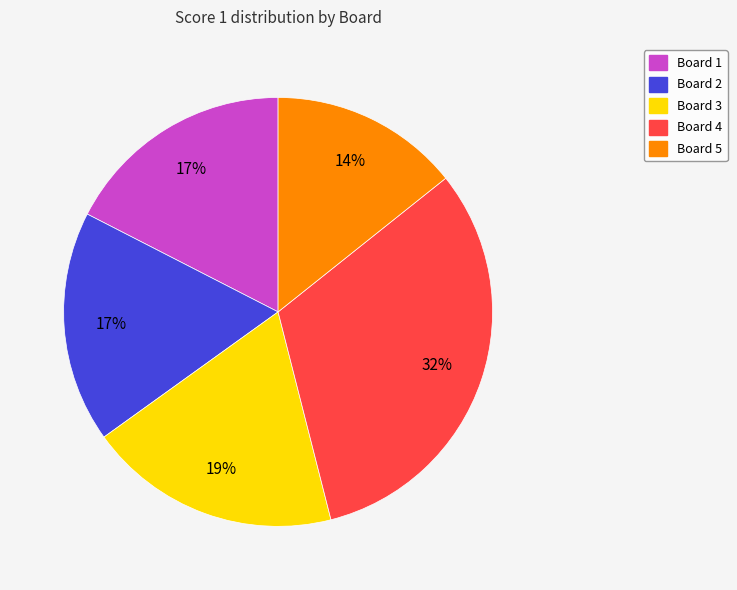

To the nearest percent, what is the average slice percentage?

20%